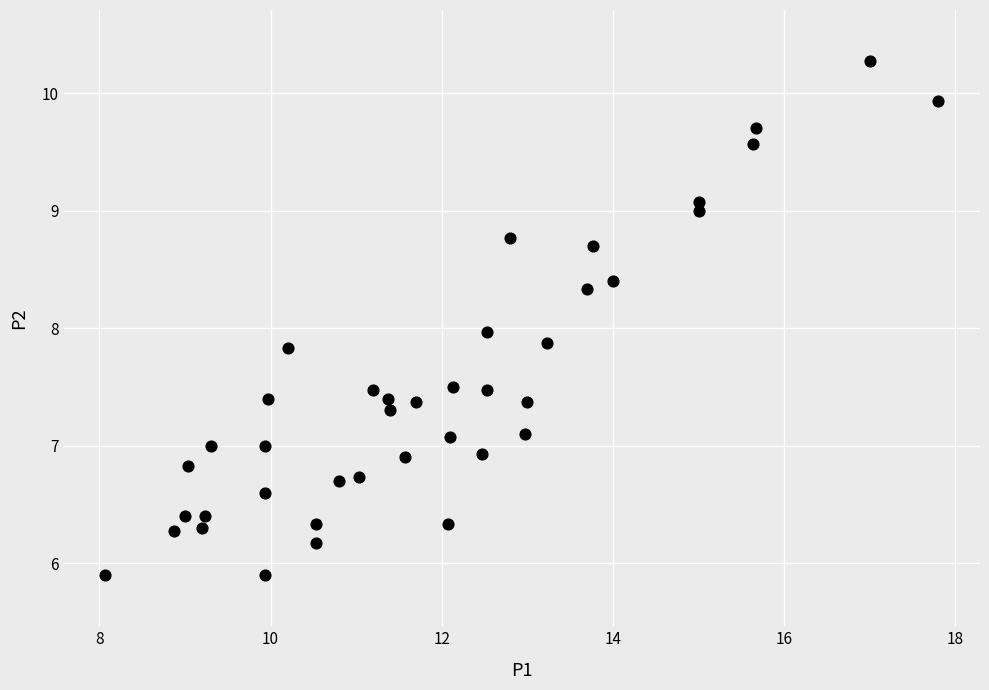

What is the range of Y values (max minus min)?

4.4